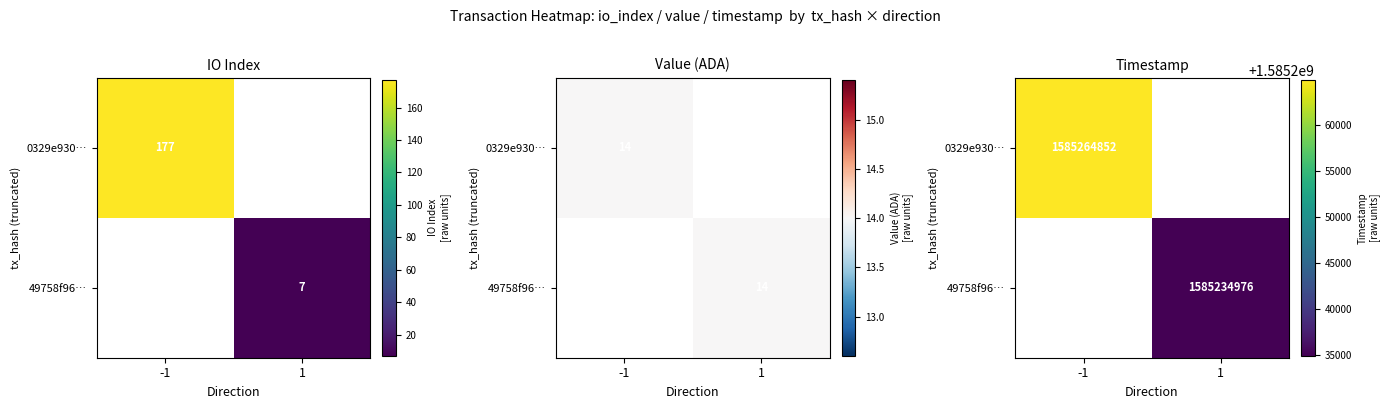

What is the difference between the highest and lowest values at 1?

1585234976